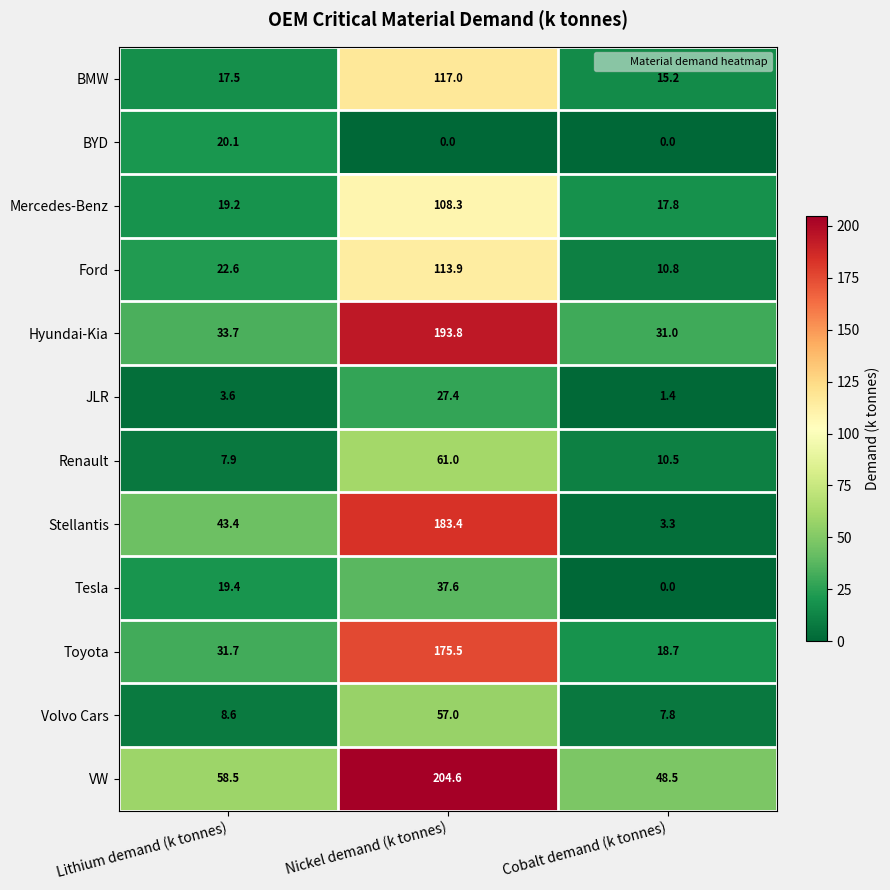

Which series changed the most between Lithium demand (k tonnes) and Nickel demand (k tonnes)?

Hyundai-Kia